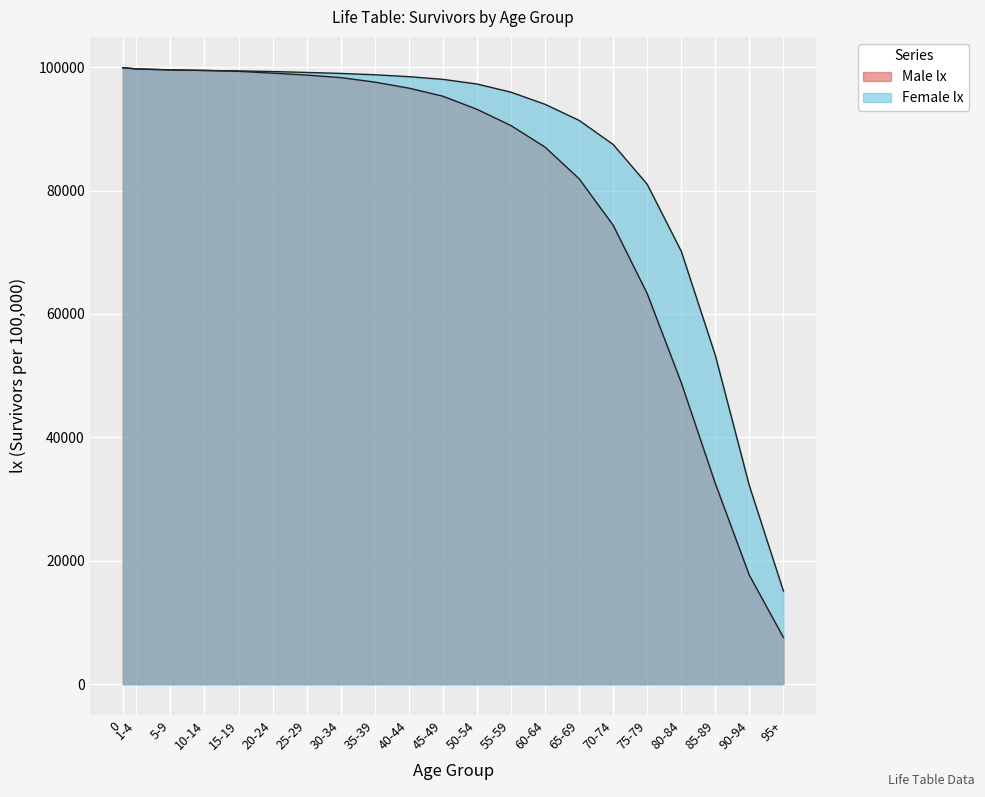

What is the label of the 14th point from the left?

60-64